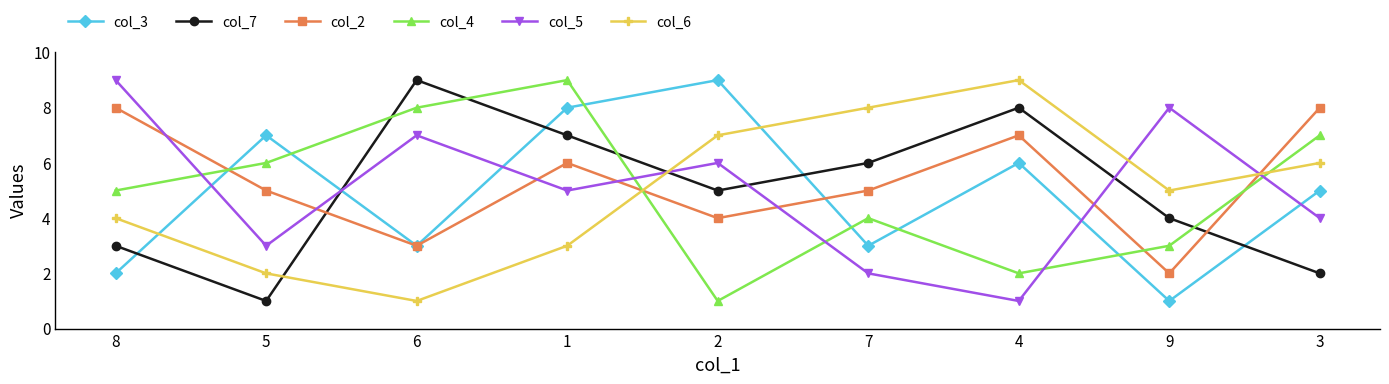

At 3, list the series in order from largest to smallest.

col_2, col_4, col_6, col_3, col_5, col_7